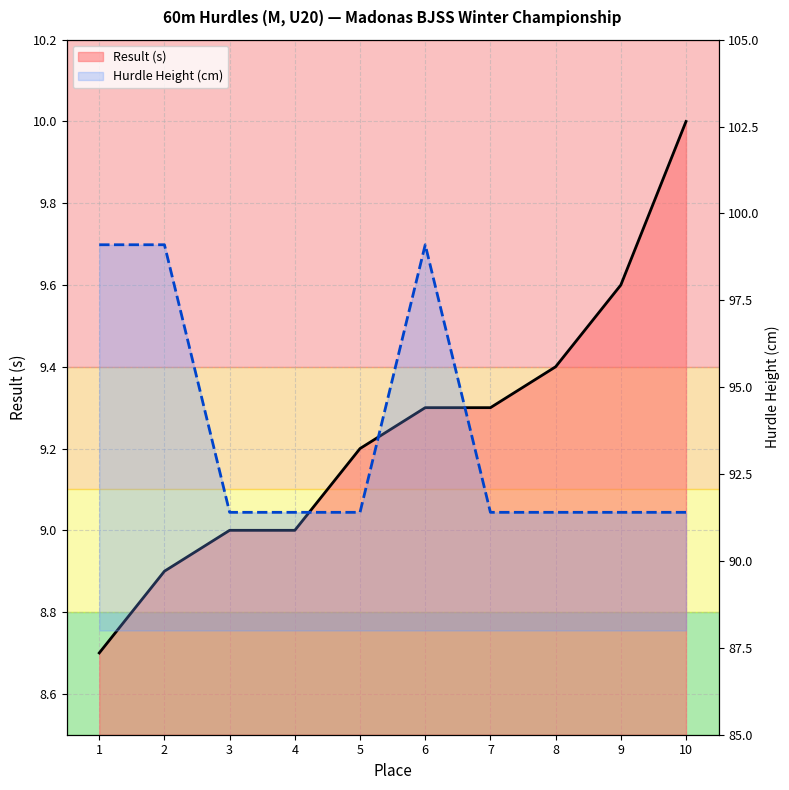

True or false: Hurdle Height (cm) has a value of 64.6 at 6.

False